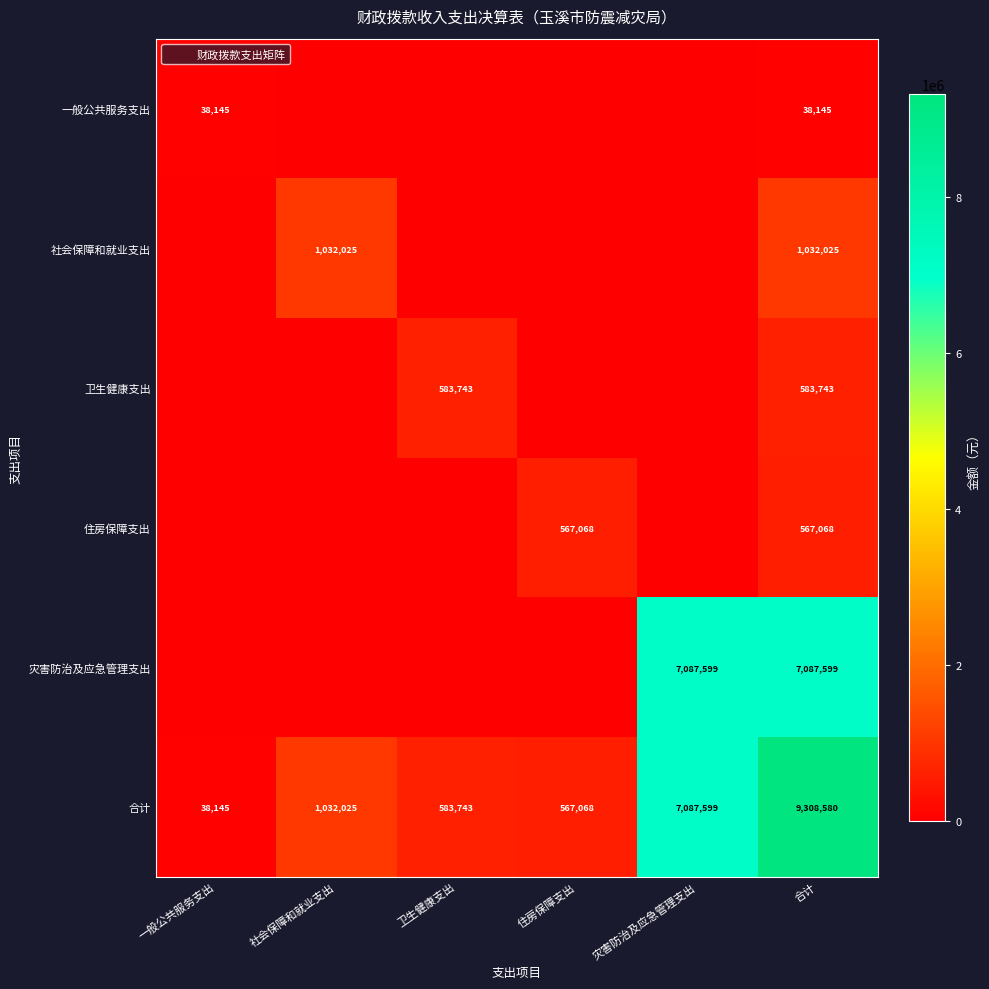

Which series changed the most between 灾害防治及应急管理支出 and 合计?

合计